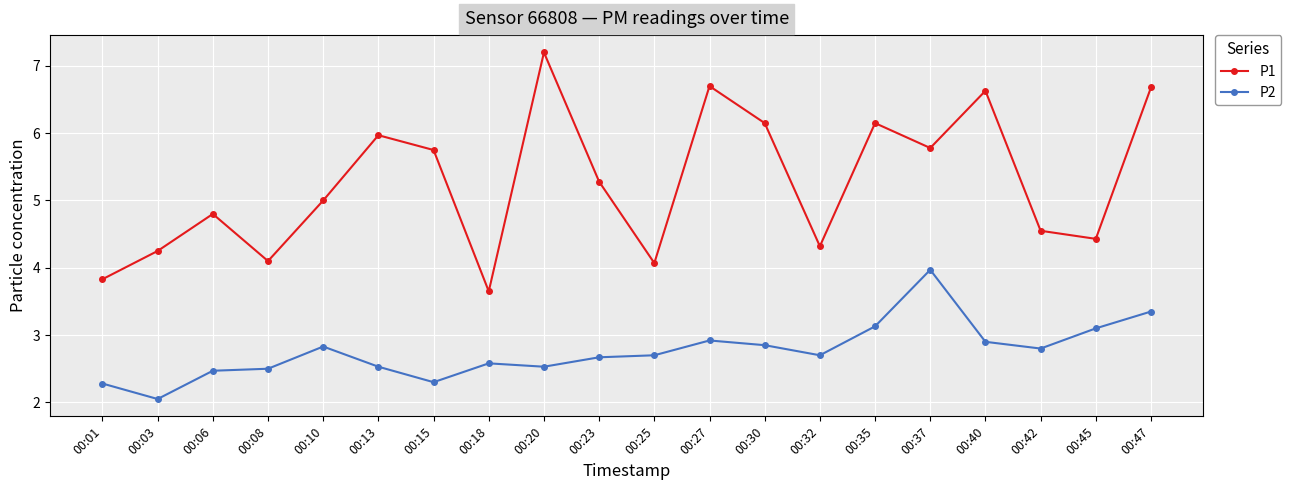

Which series has the largest range (max minus min)?

P1